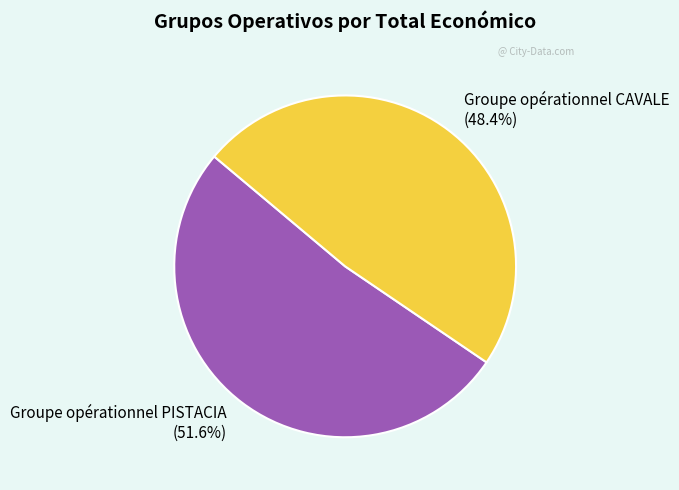

What is the smallest slice in the pie chart?

Groupe opérationnel CAVALE